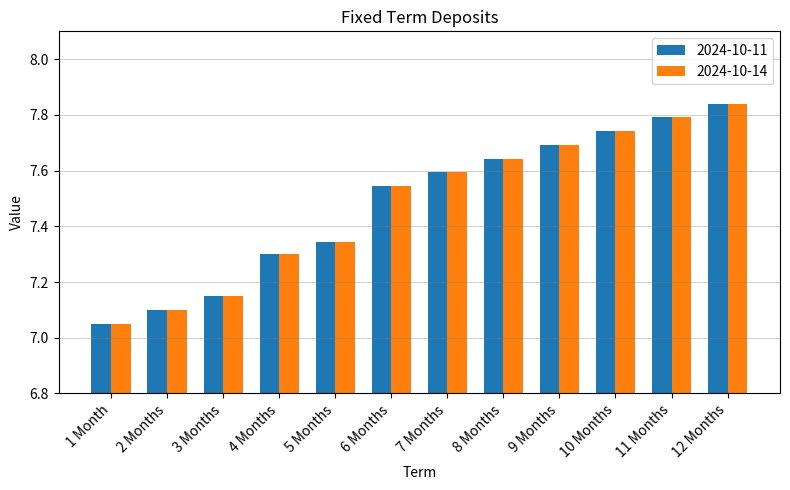

Which category has the lowest value in the 2024-10-14 series?

1 Month